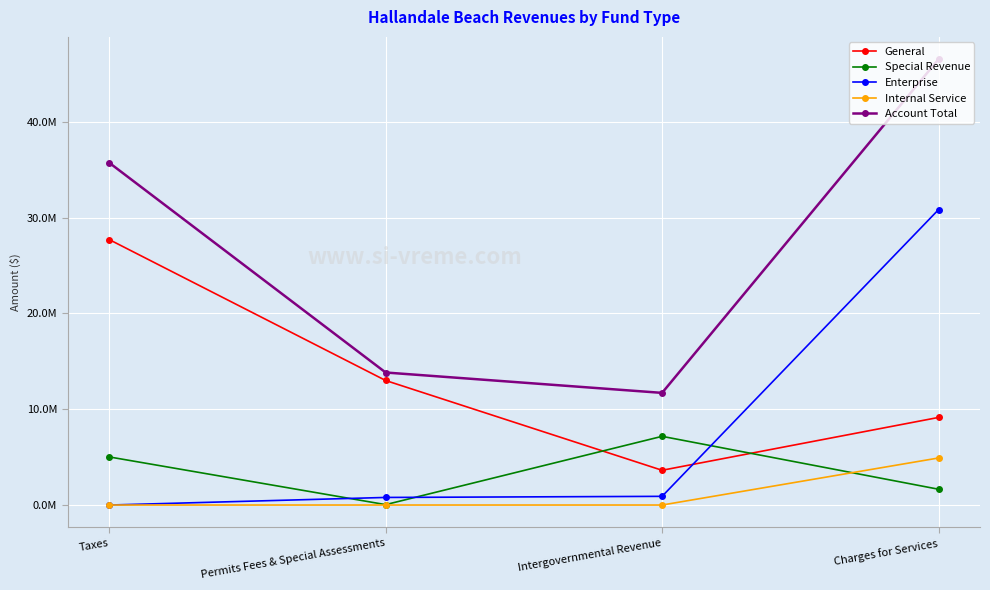

The Account Total series shows 11706118 at Intergovernmental Revenue. True or false?

True